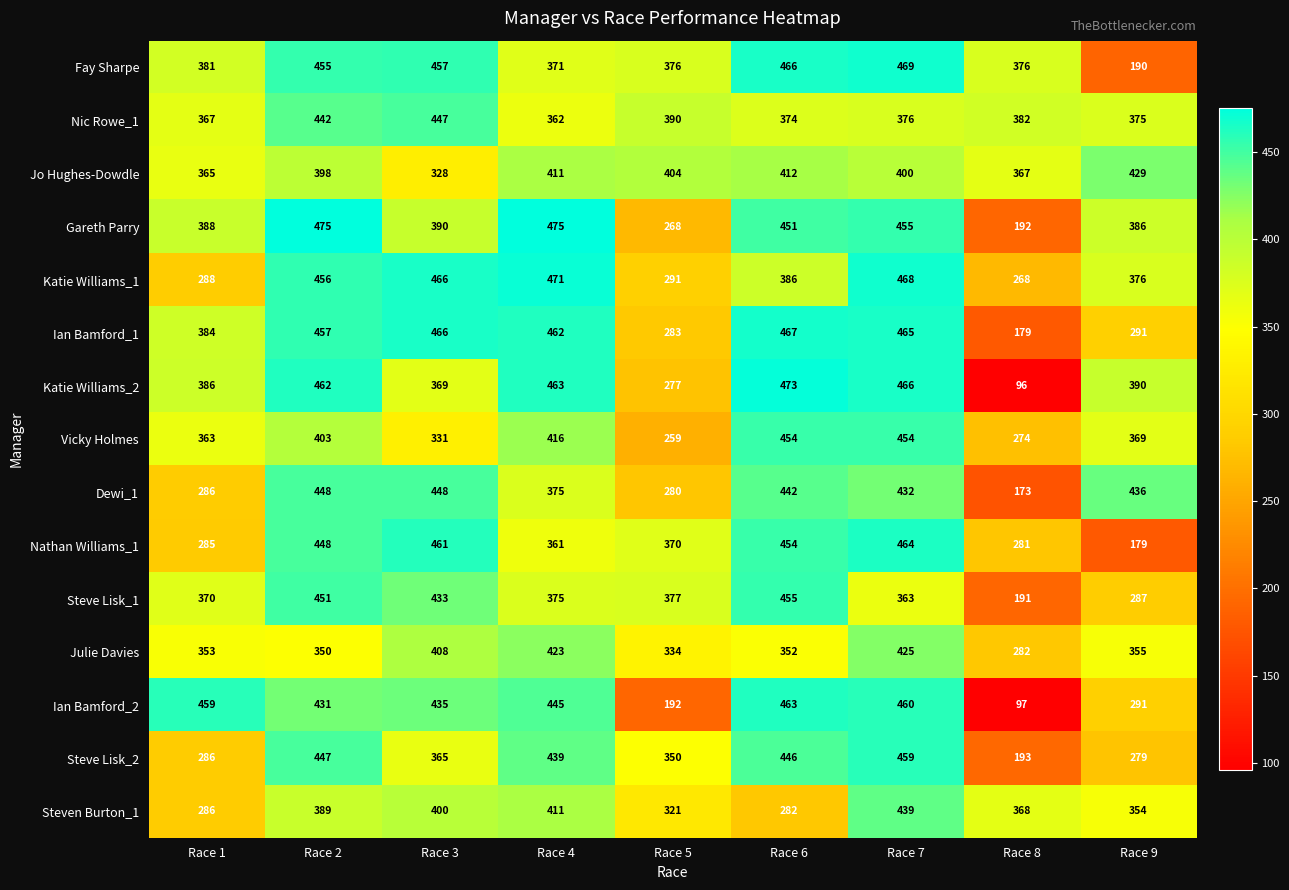

Count the number of categories in the chart.

9